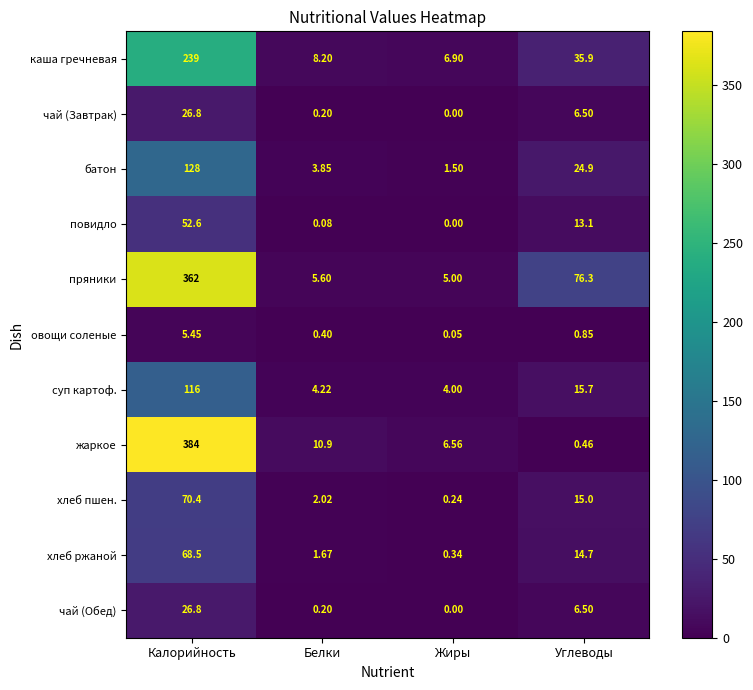

List the labels in order of жаркое value, largest first.

Калорийность, Белки, Жиры, Углеводы